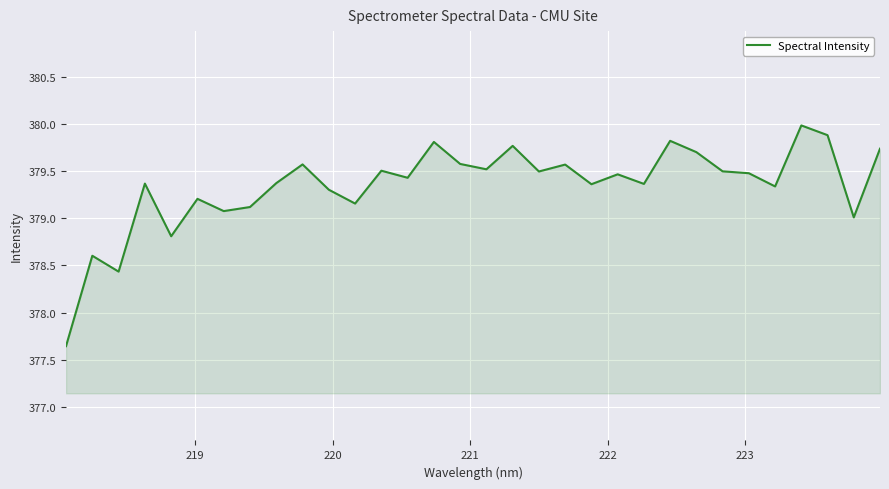

What is the maximum value shown in the chart?

380.0